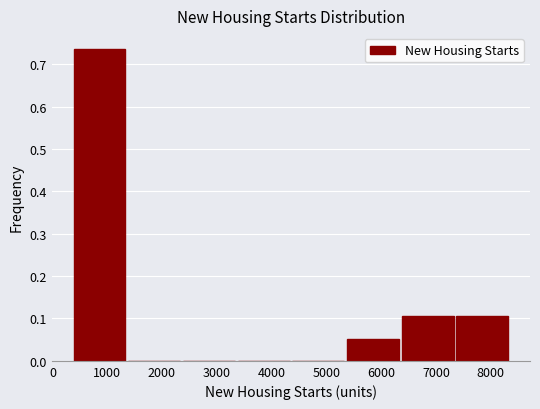

What is the height of the bar covering 400 to 1400 on the x-axis? Neither the bar edges nor the heights are printed on the chart, so give them approximately, as read against the axes.

0.74